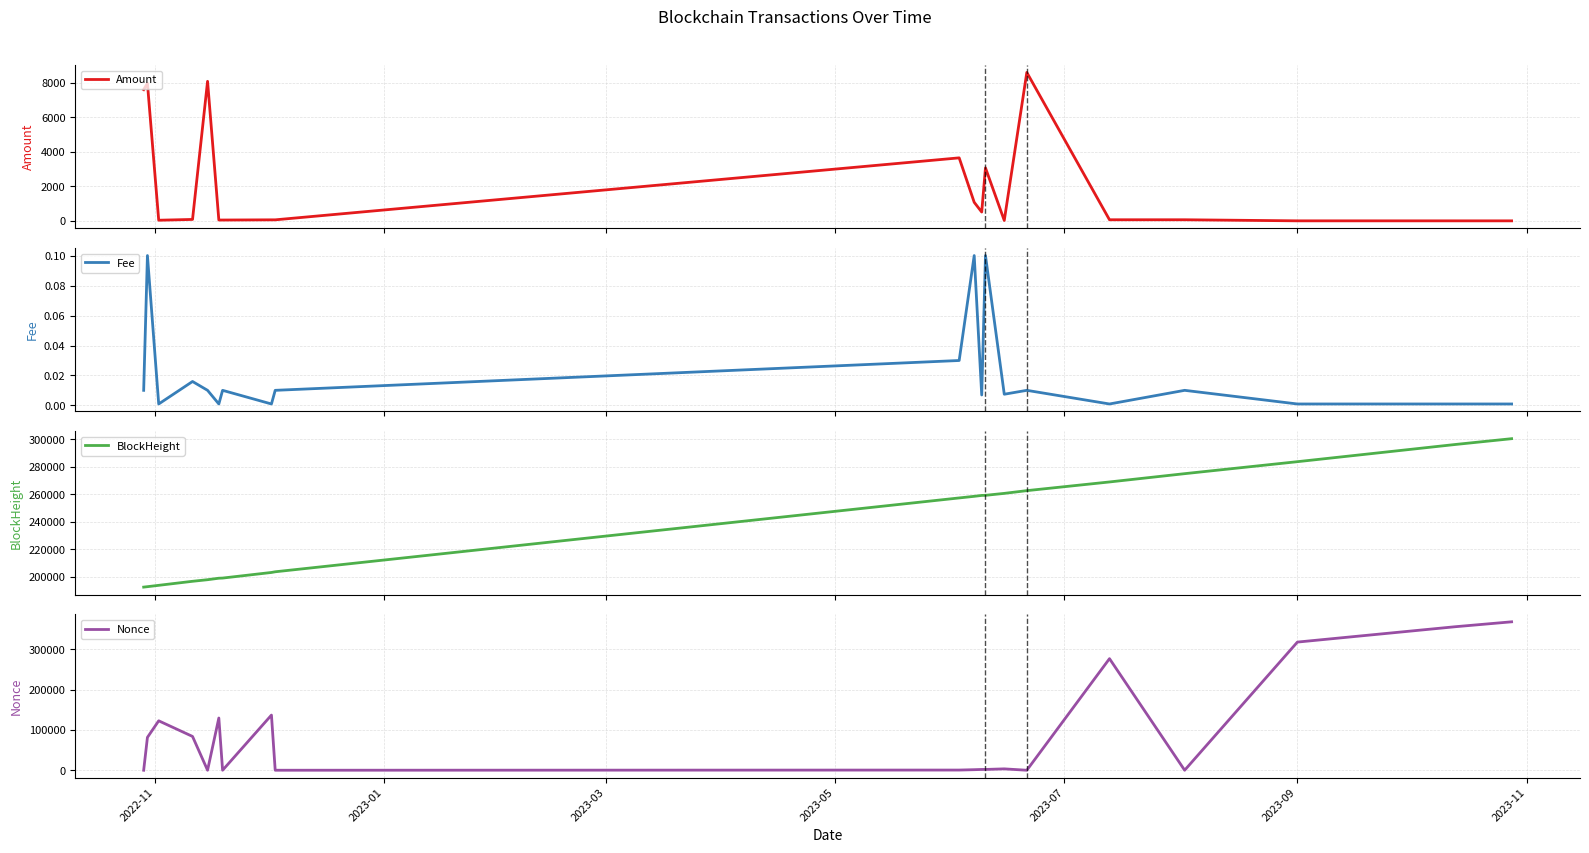

What is the maximum value for Amount?

8607.0